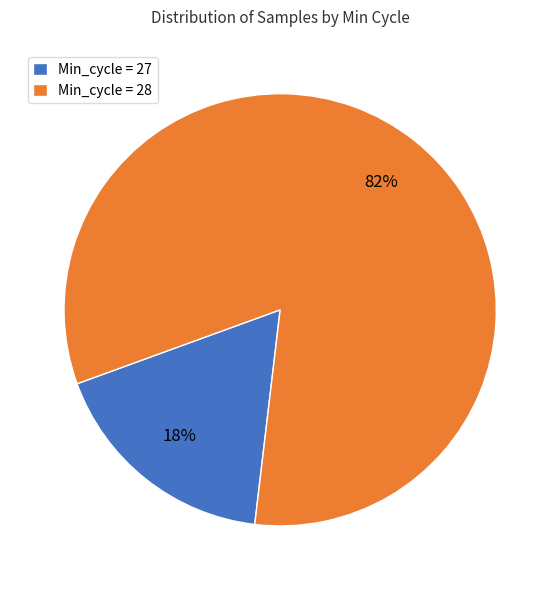

Rank the categories by value from highest to lowest.

Min_cycle = 28, Min_cycle = 27